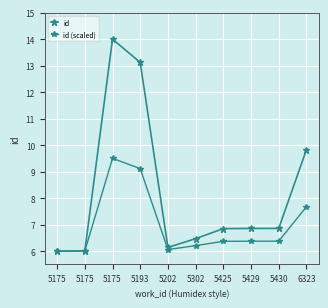

Is this an area chart (filled region under the line)?

No